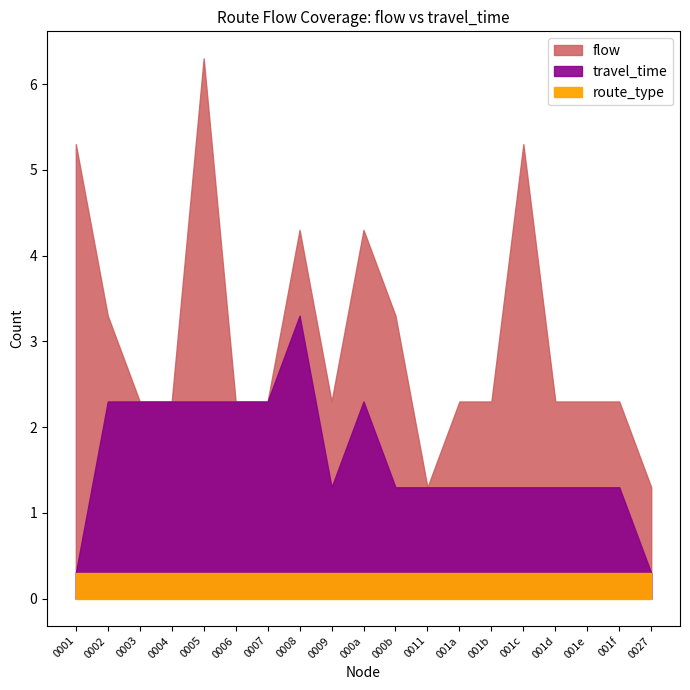

Which series has the widest spread of values?

flow